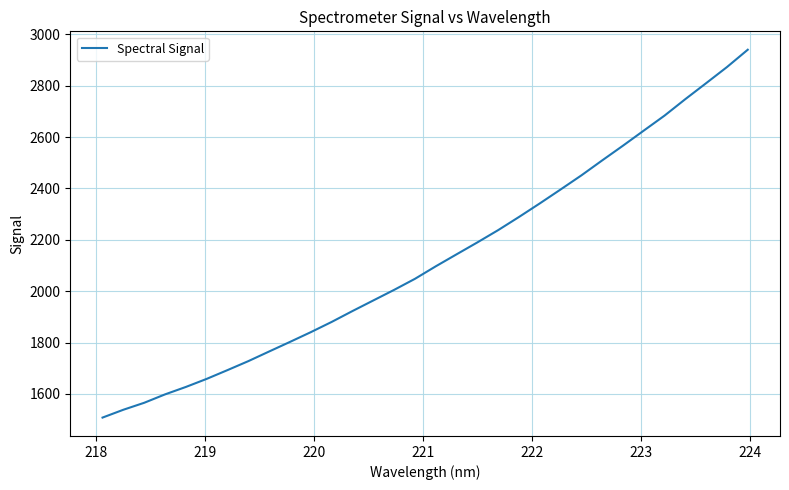

What is the difference between the maximum and second lowest values?

1401.7